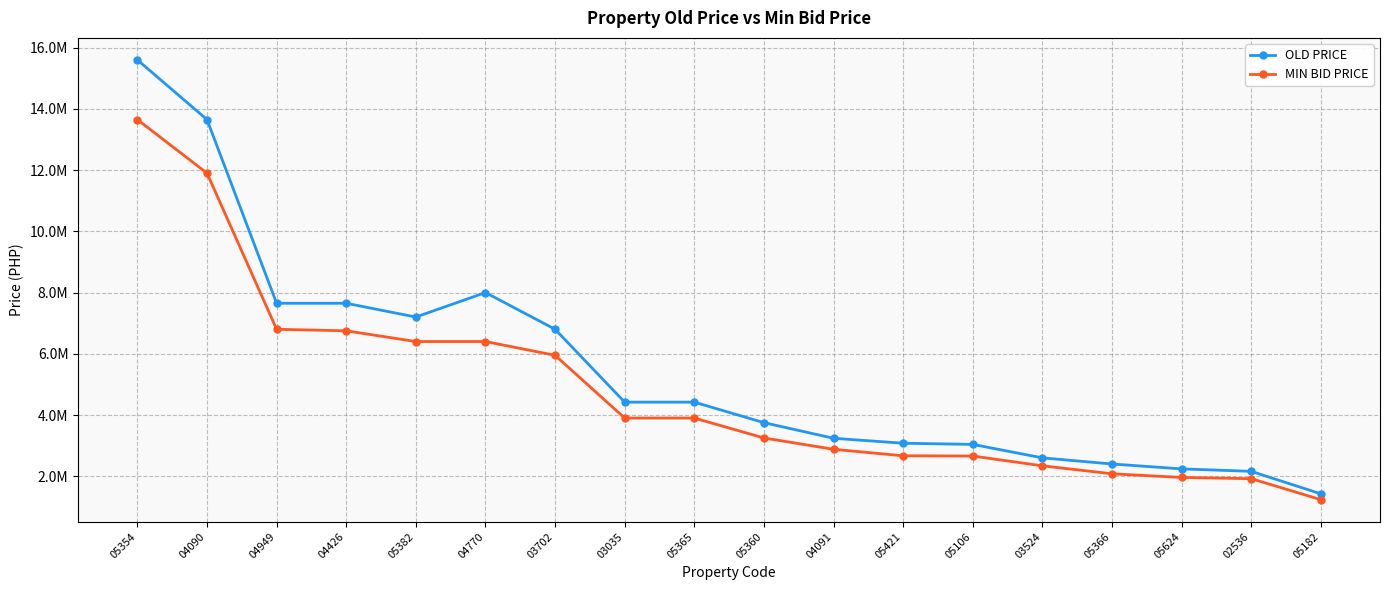

What are all the series names shown in the legend?

OLD PRICE, MIN BID PRICE